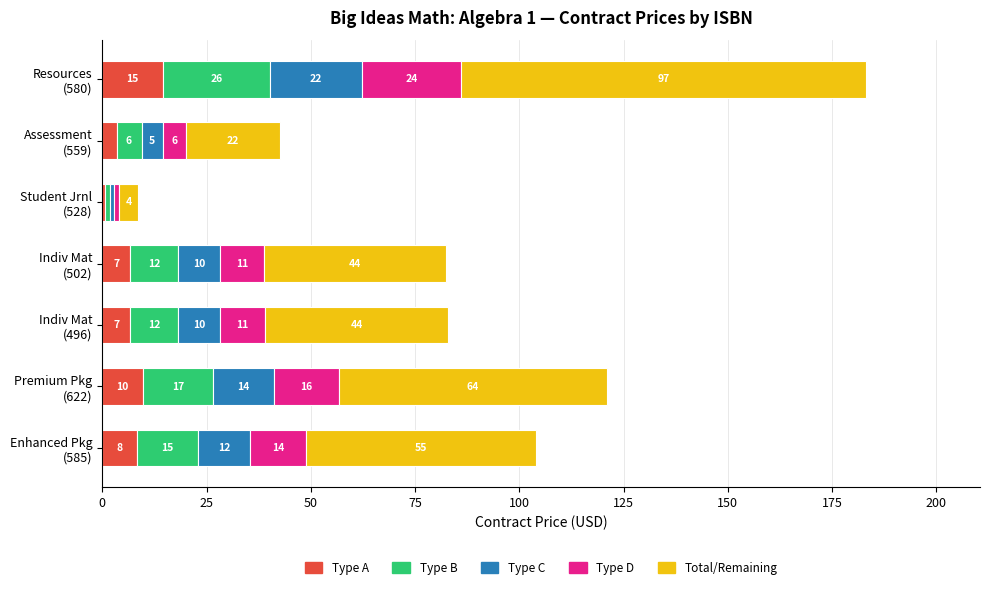

What are all the series names shown in the legend?

Type A, Type B, Type C, Type D, Total/Remaining